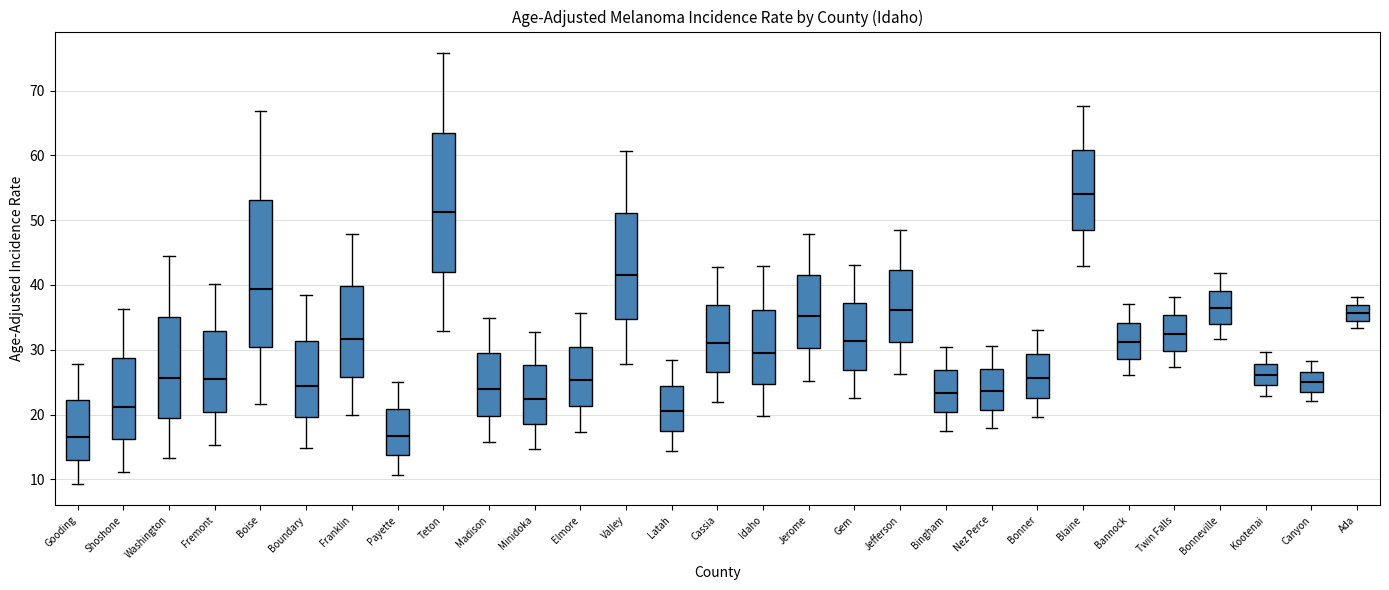

Which box has the highest median line?

Blaine